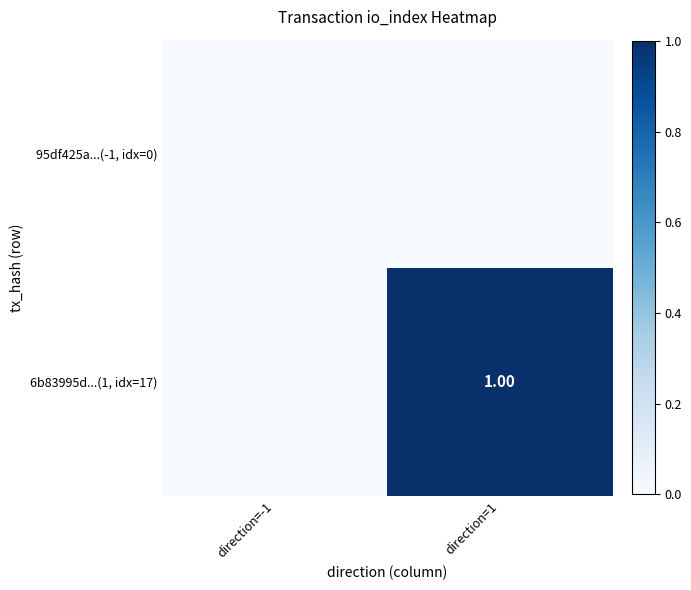

How many series are shown in this chart?

2